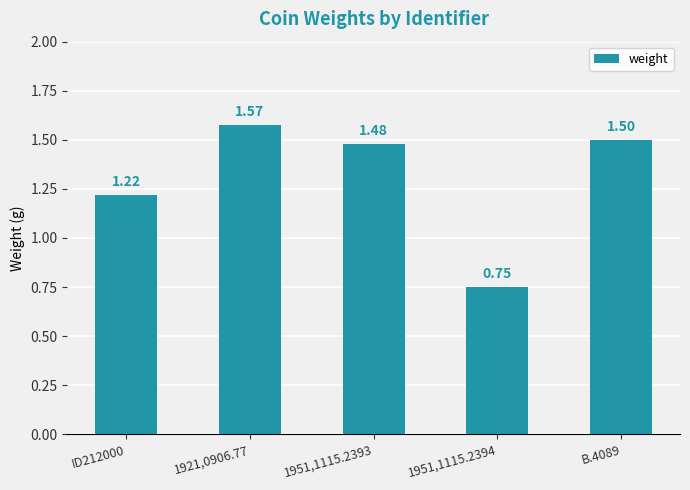

What is the label of the 2nd bar from the left?

1921,0906.77